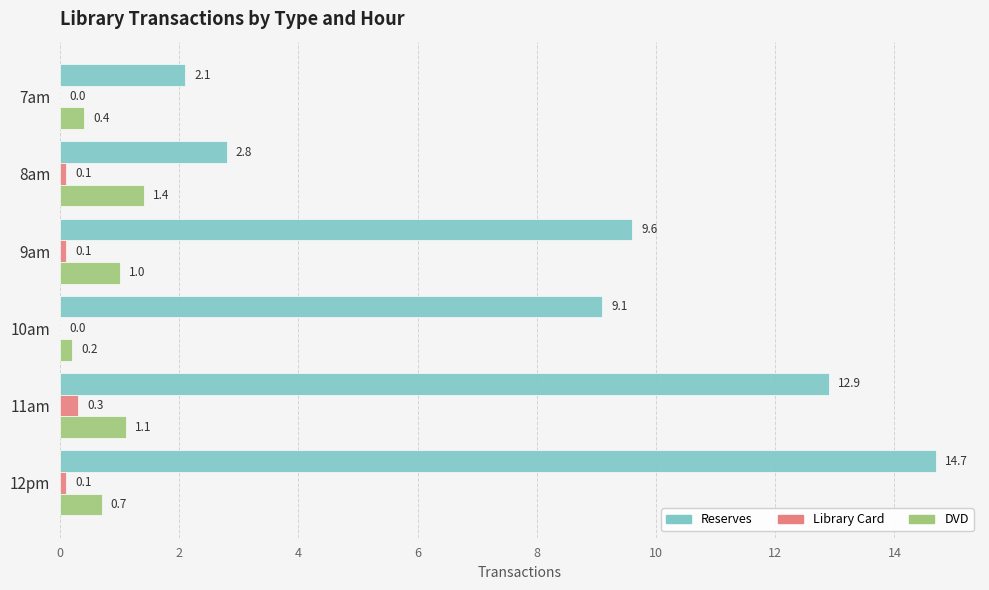

Which series changed the most between 10am and 12pm?

Reserves